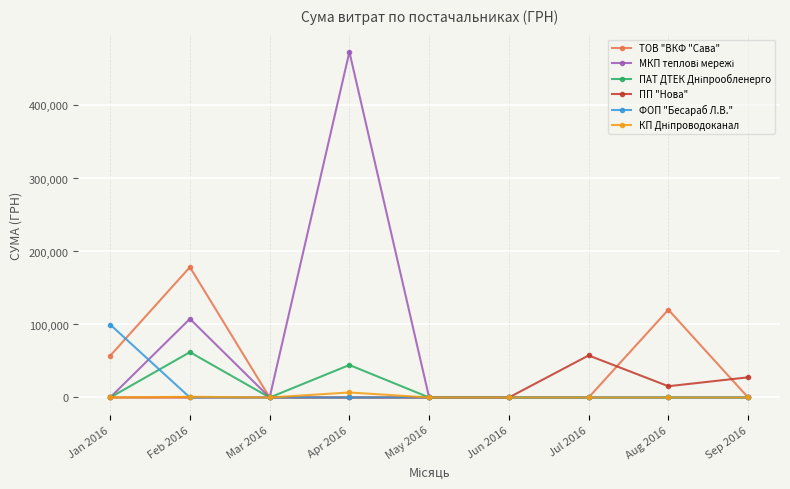

What is the total value across all series at Sep 2016?

27636.6